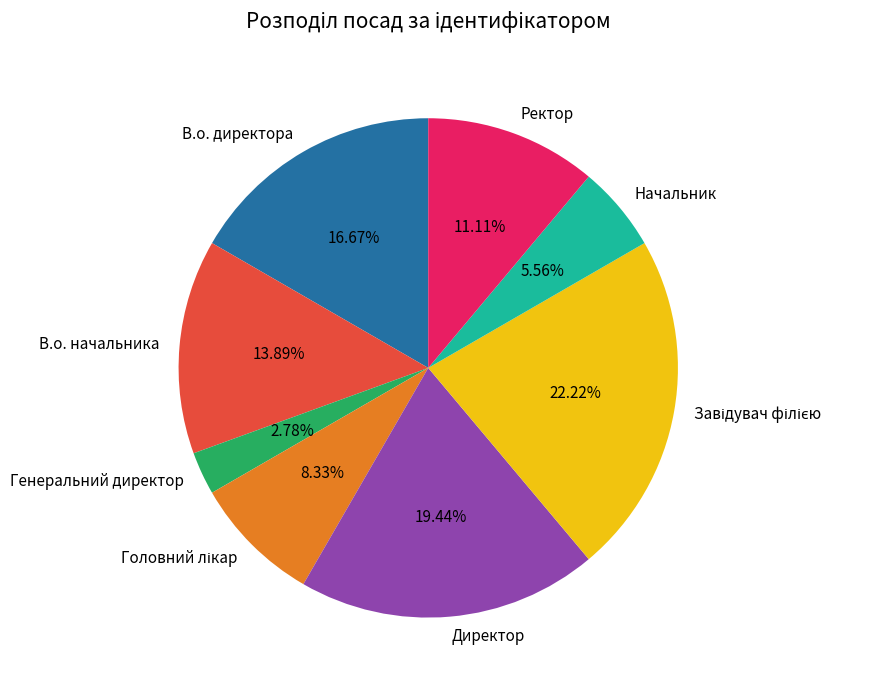

Do Ректор and В.о. директора together represent more than half of the pie?

No